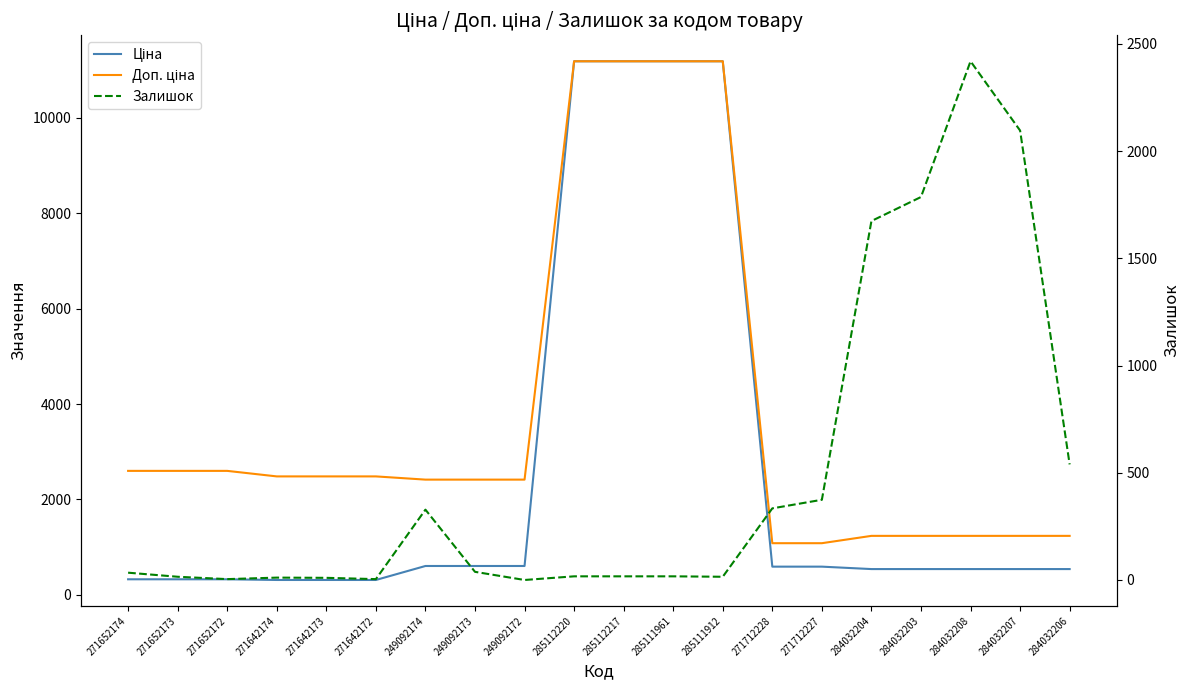

Where is the first local maximum for Залишок?

271642174